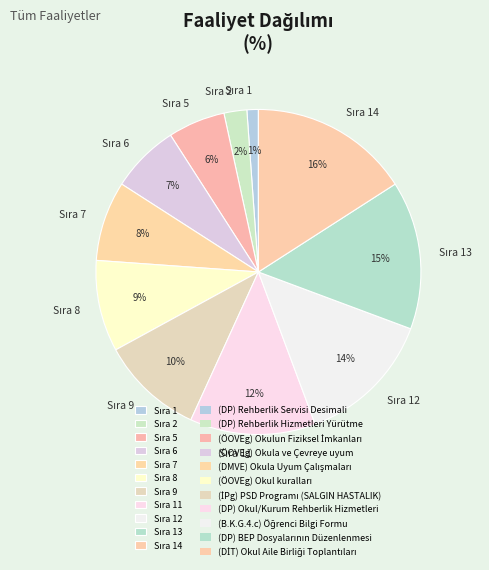

To the nearest percent, what is the difference between the largest and smallest slice percentages?

15%